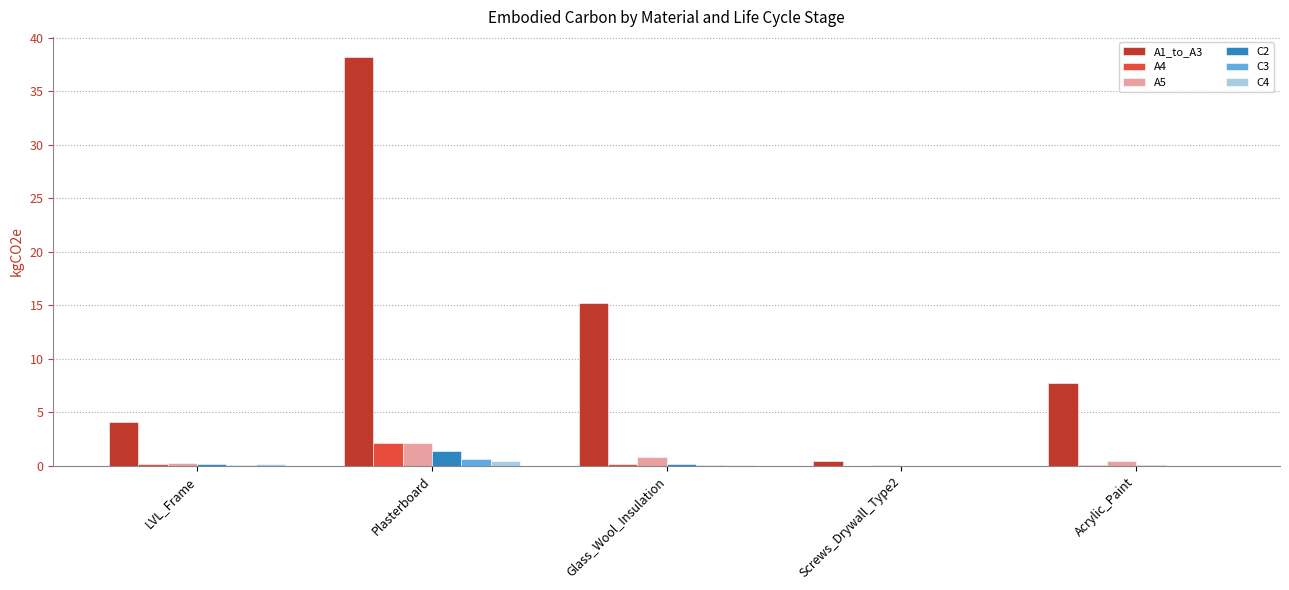

At which category is the sum across all series the highest?

Plasterboard